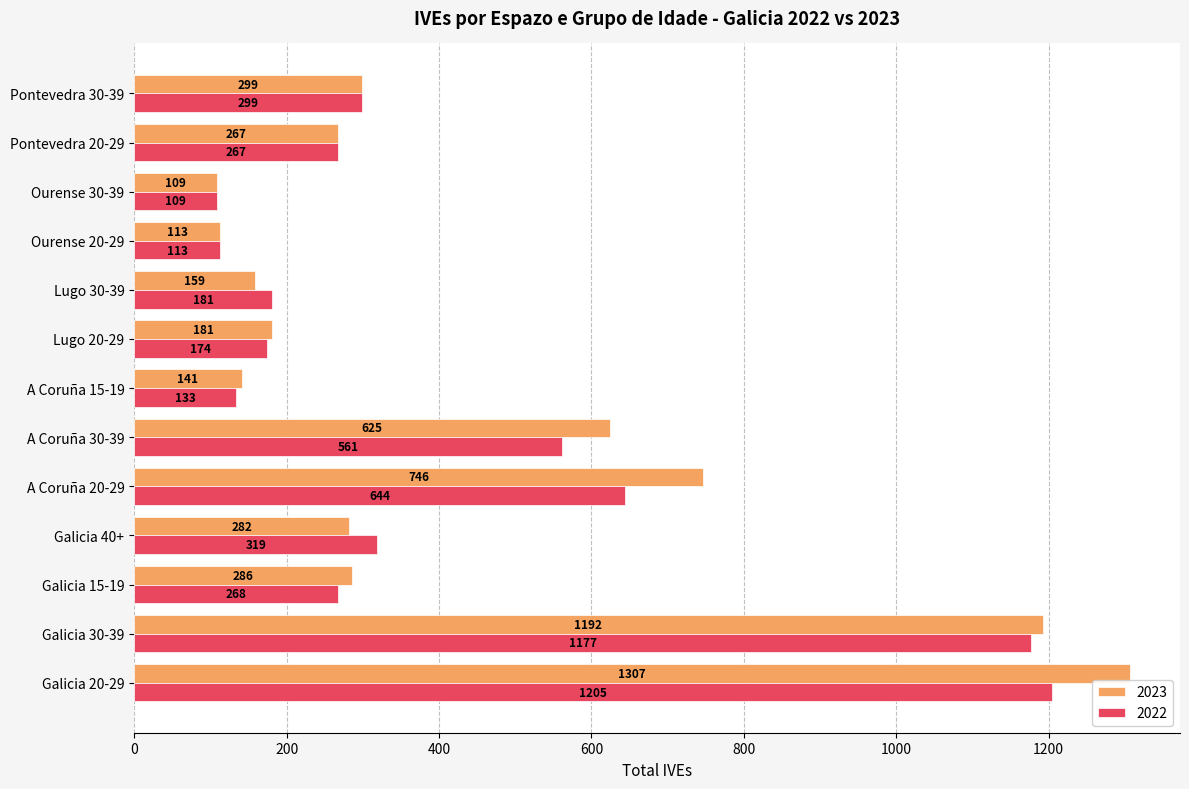

The value of 2022 at Galicia 15-19 is 107. True or false?

False